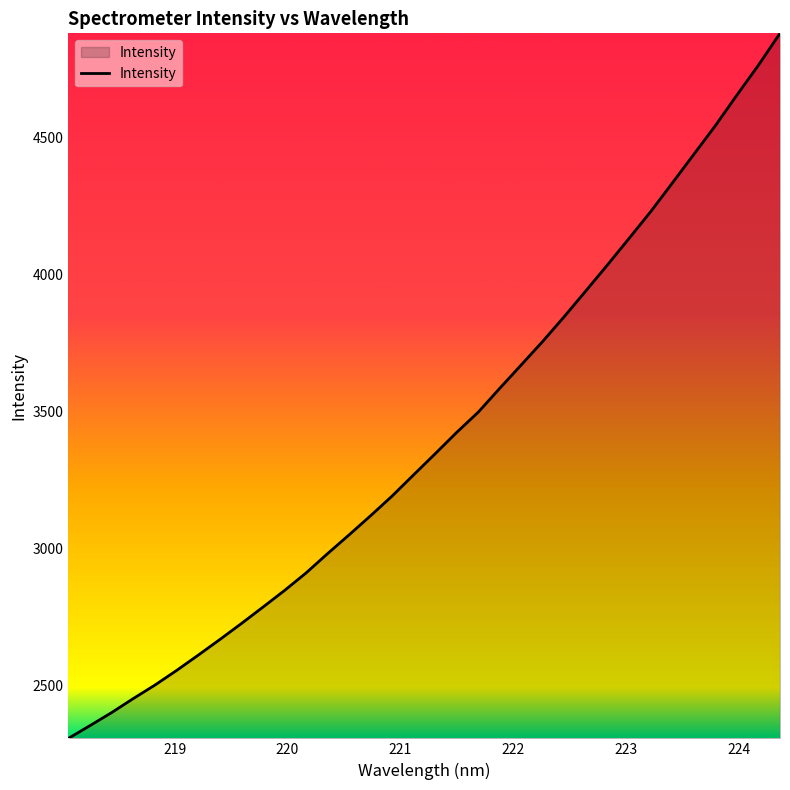

What is the maximum value shown in the chart?

4880.7